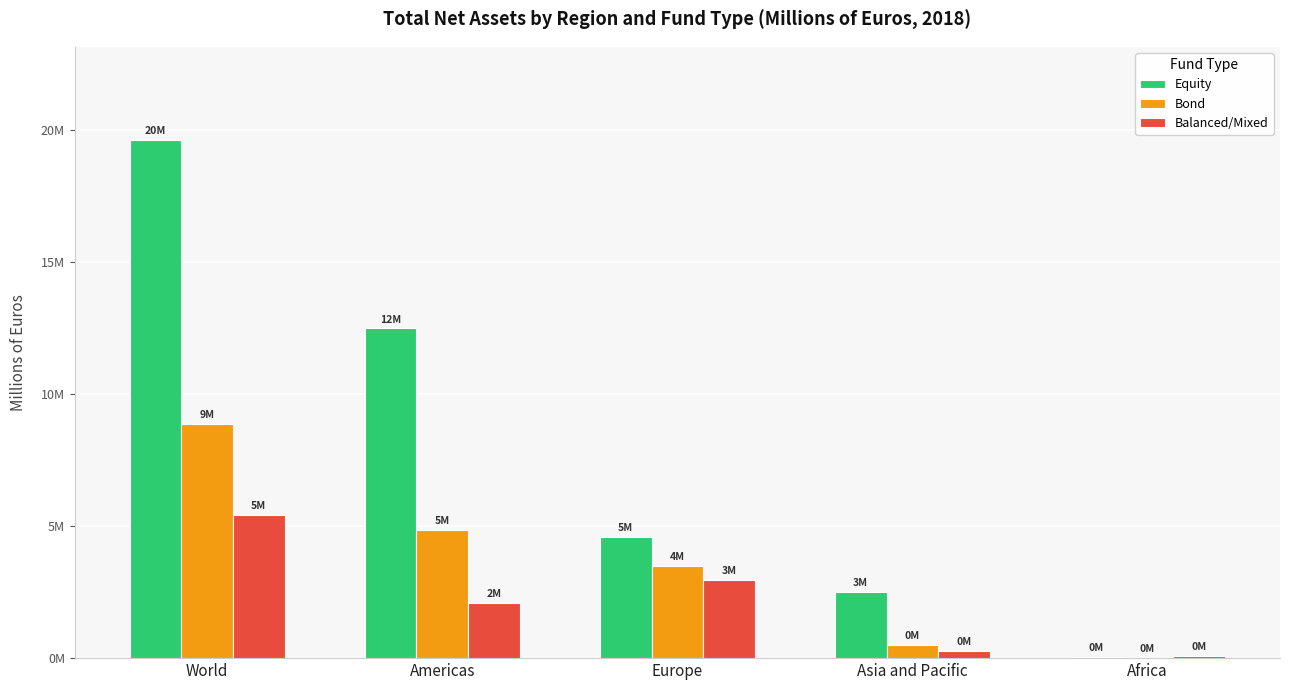

List the series in order of their overall mean, lowest first.

Balanced/Mixed, Bond, Equity